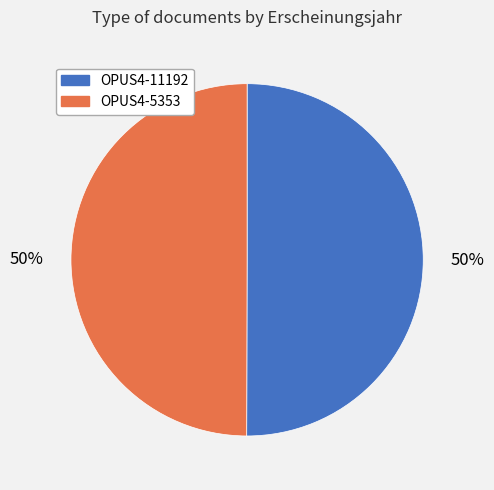

The OPUS4-5353 slice represents 62% of the pie. True or false?

False